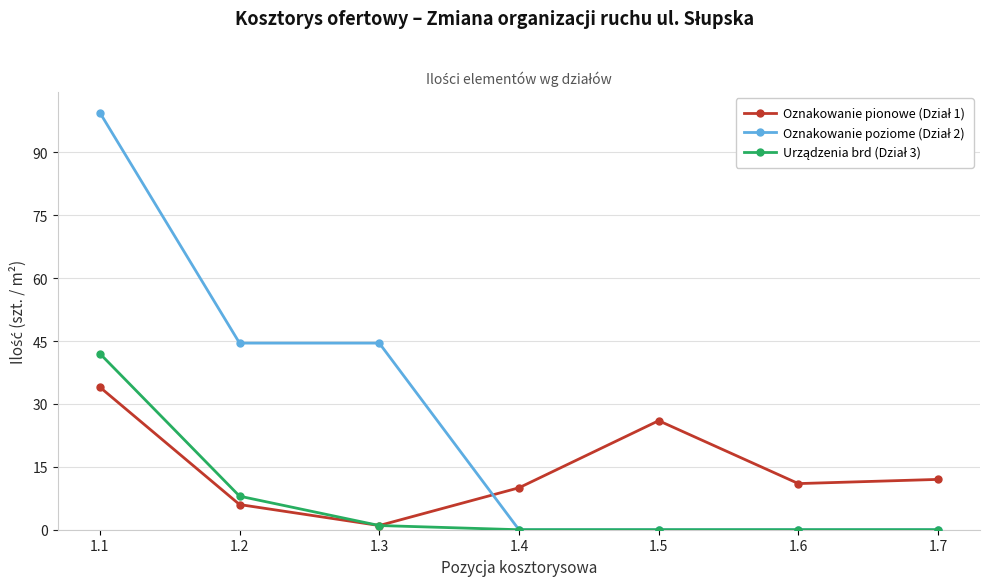

What is the difference between the highest and lowest values at 1.5?

26.0